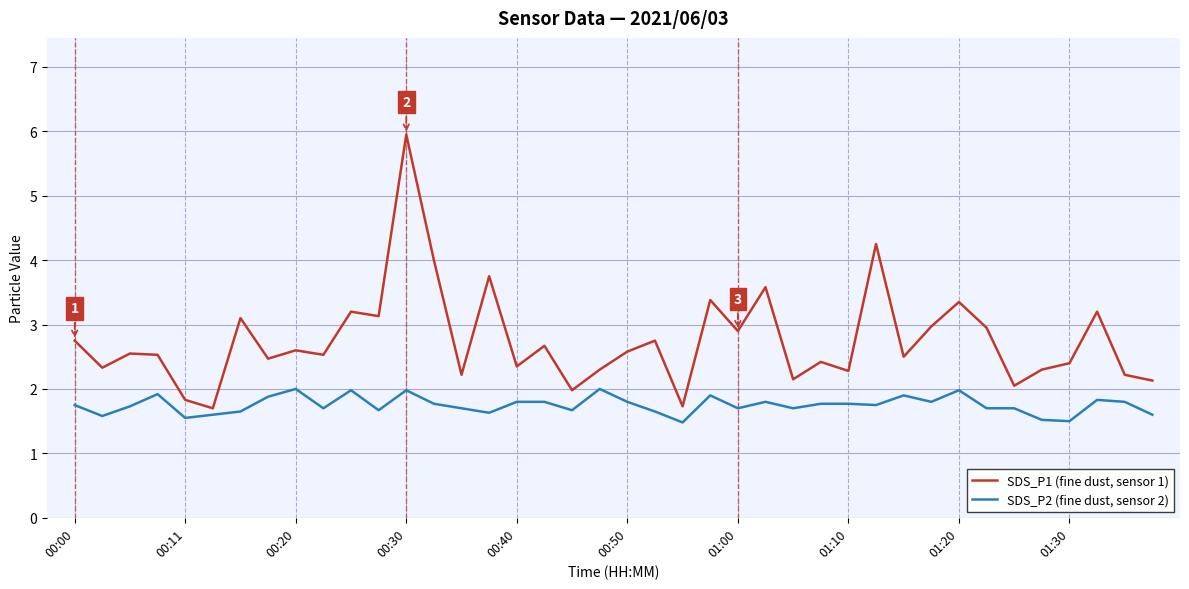

Rank the series by their average value, from lowest to highest.

SDS_P2 (fine dust, sensor 2), SDS_P1 (fine dust, sensor 1)